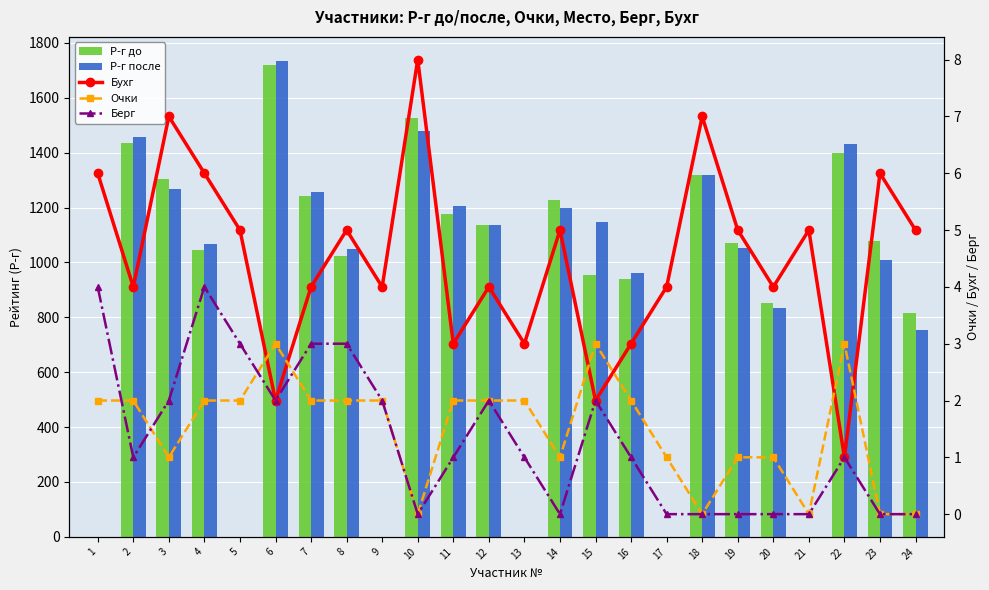

Which series has the largest range (max minus min)?

Р-г после